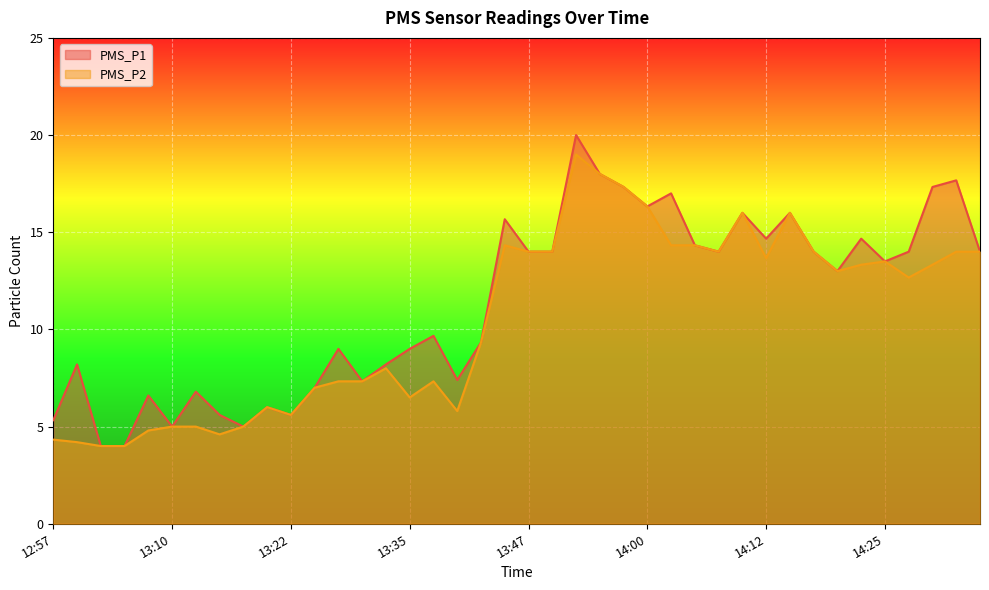

What is the difference between the second highest and minimum values in the PMS_P1 series?

14.0